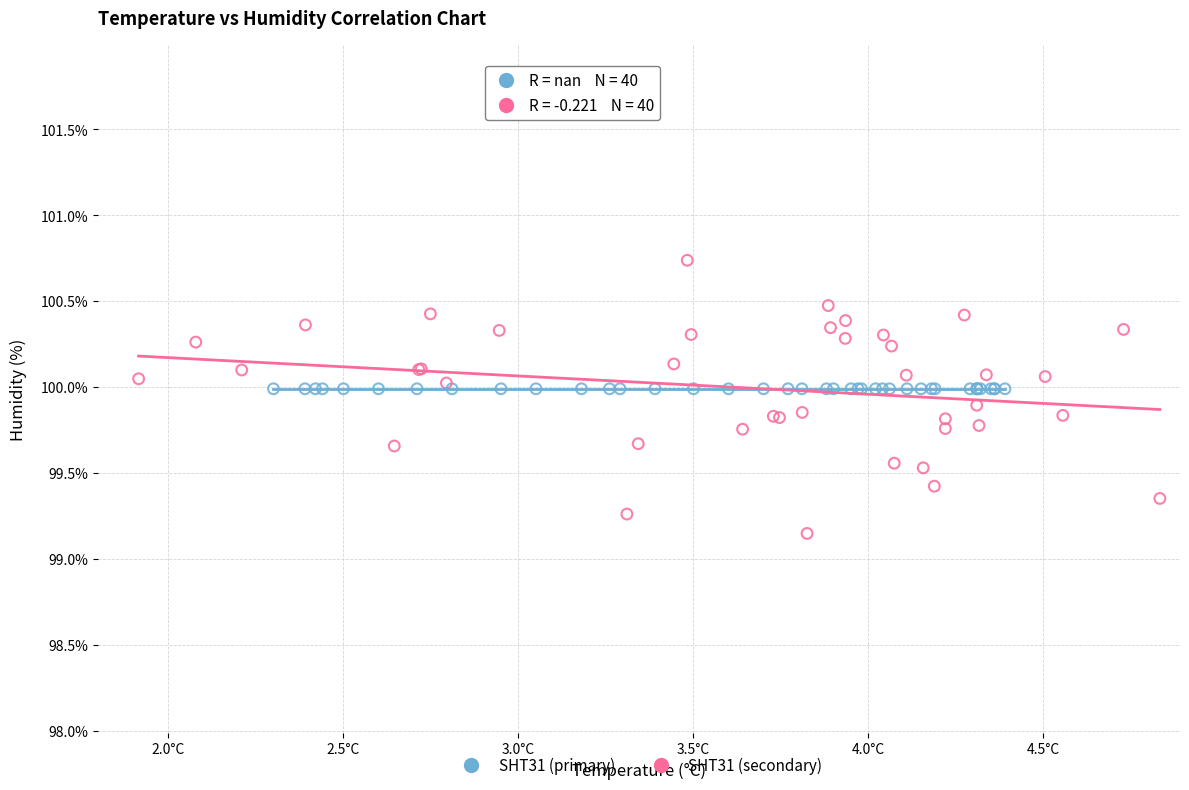

Which series contains the lowest Y value?

SHT31 (secondary)